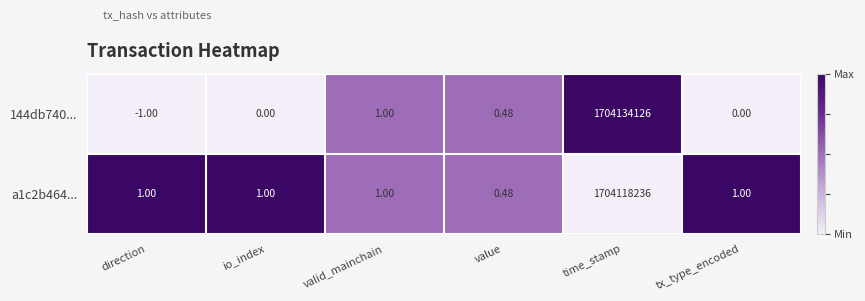

At which label is 144db740... closest to 852067062?

valid_mainchain